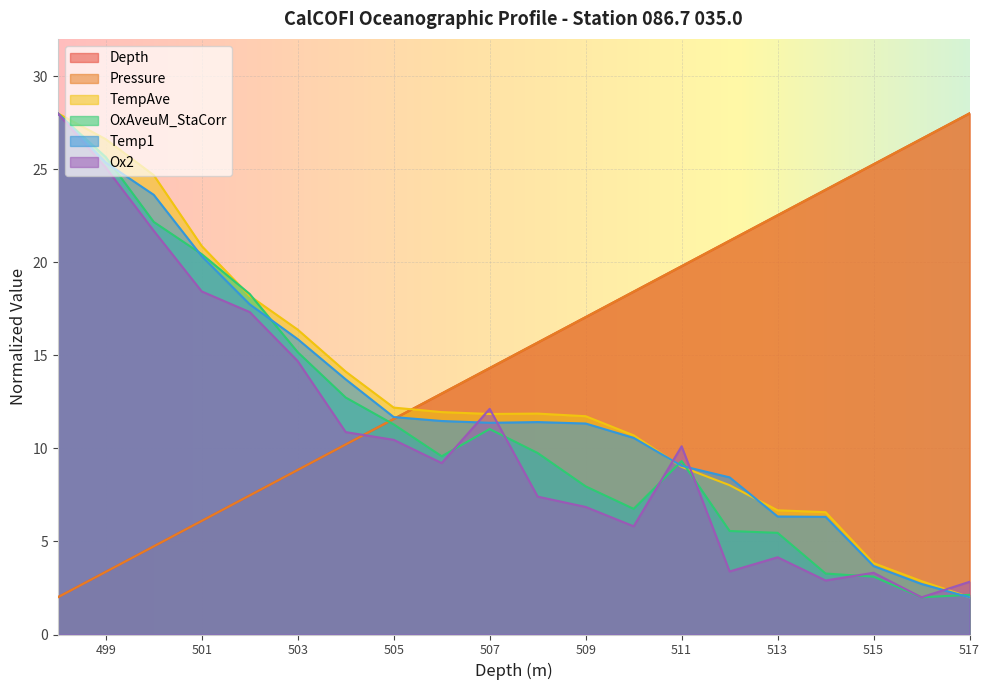

Does the chart display data point markers on the line(s)?

No